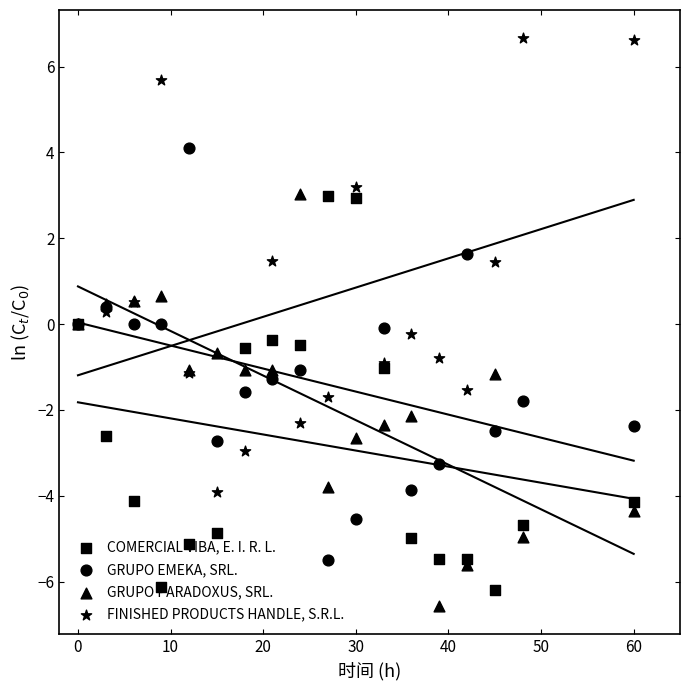

At how many categories does at least one series exceed -3?

18